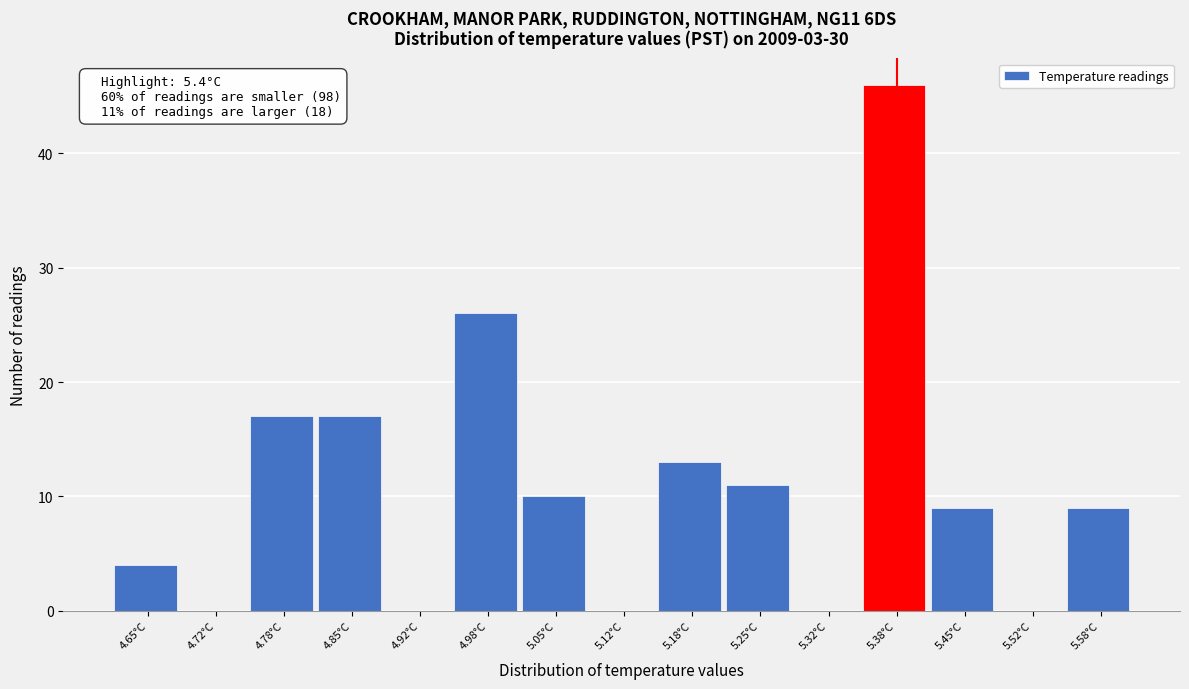

Reading right to left, extract all data points from this chart.

5.58°C=9	5.52°C=0	5.45°C=9	5.38°C=46	5.32°C=0	5.25°C=11	5.18°C=13	5.12°C=0	5.05°C=10	4.98°C=26	4.92°C=0	4.85°C=17	4.78°C=17	4.72°C=0	4.65°C=4